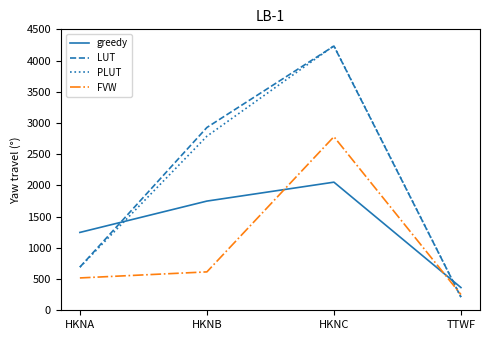

At which label does LUT reach its peak?

HKNC